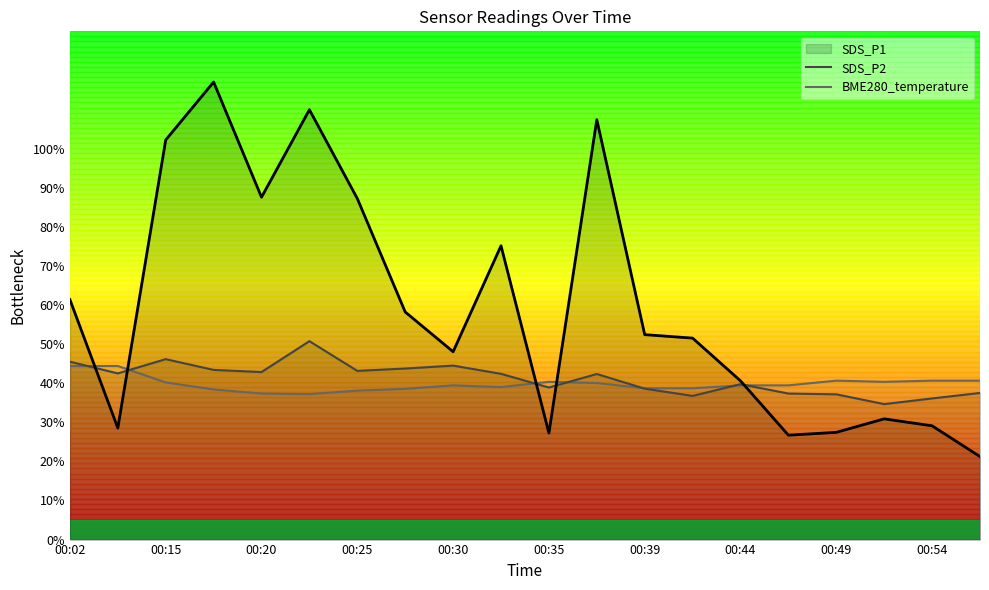

What is the average value of the SDS_P2 series?

41.2